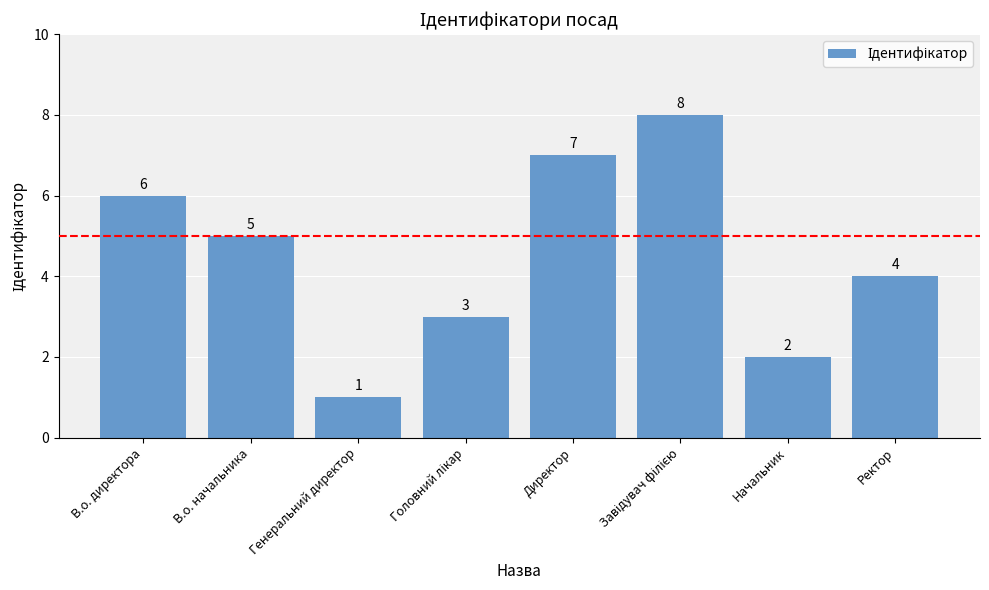

Reading left to right, transcribe all the data shown in this chart.

6	5	1	3	7	8	2	4